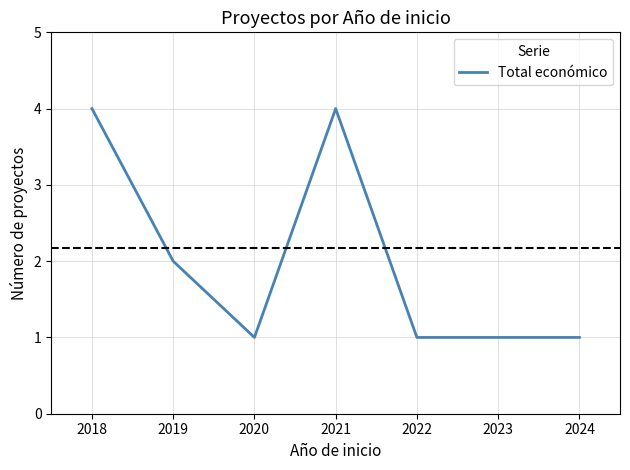

What is the difference between the maximum and second lowest values?

3